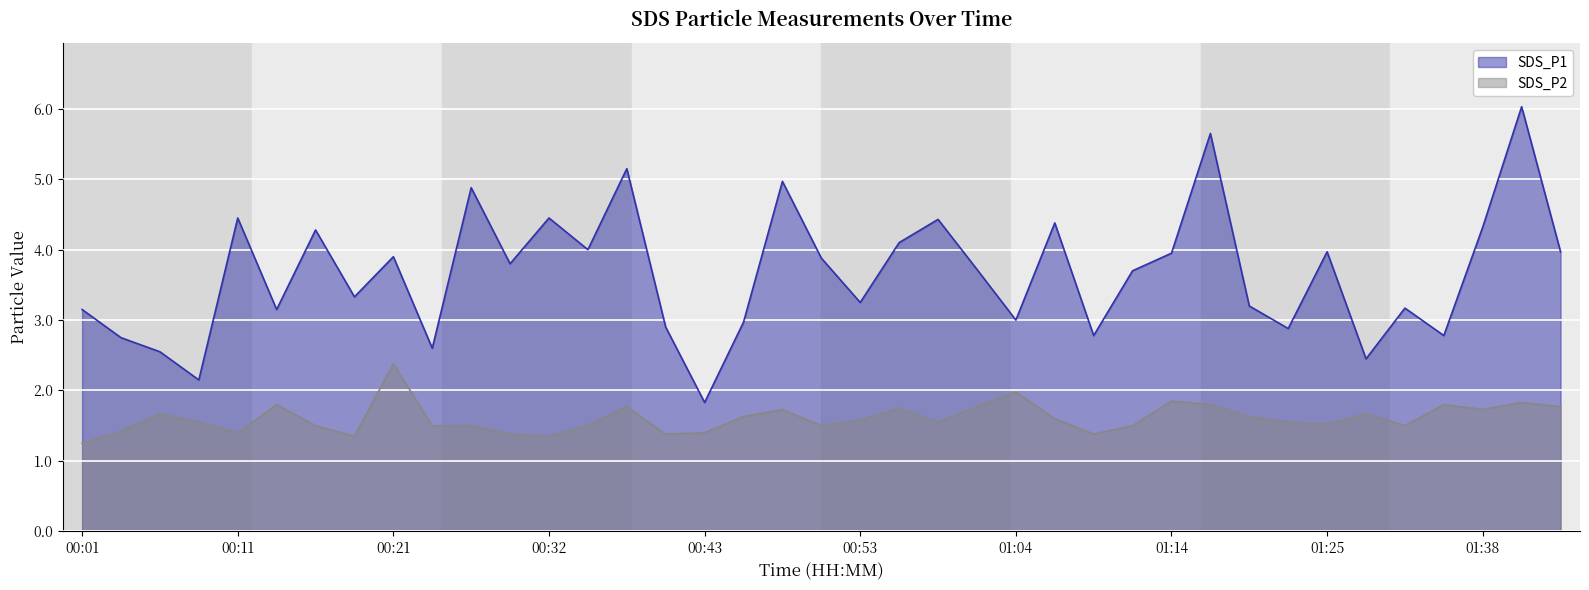

Rank the categories by SDS_P1 value from lowest to highest.

00:43, 00:08, 01:30, 00:06, 00:24, 00:03, 01:09, 01:35, 01:22, 00:40, 00:46, 01:04, 00:01, 00:14, 01:33, 01:19, 00:53, 00:19, 01:11, 01:01, 00:29, 00:51, 00:21, 01:14, 01:25, 01:52, 00:34, 00:56, 00:16, 01:38, 01:06, 00:59, 00:11, 00:32, 00:26, 00:48, 00:37, 01:17, 01:41